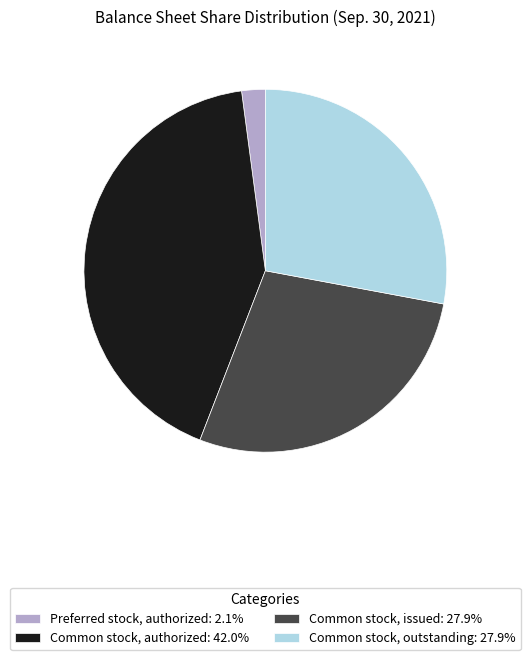

Is the sum of Preferred stock, authorized: 2.1% and Common stock, outstanding: 27.9% greater than half?

No